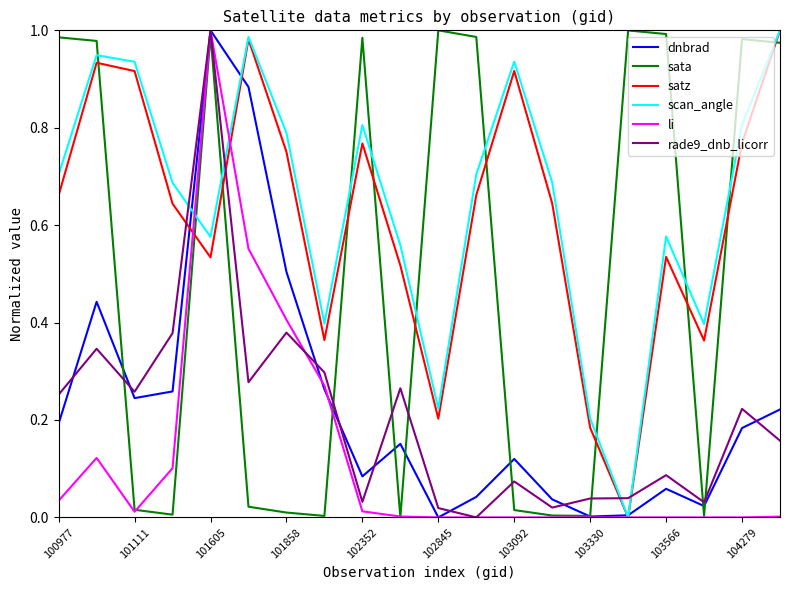

Is the value of scan_angle at 101858 greater than the value of satz at 103566?

Yes